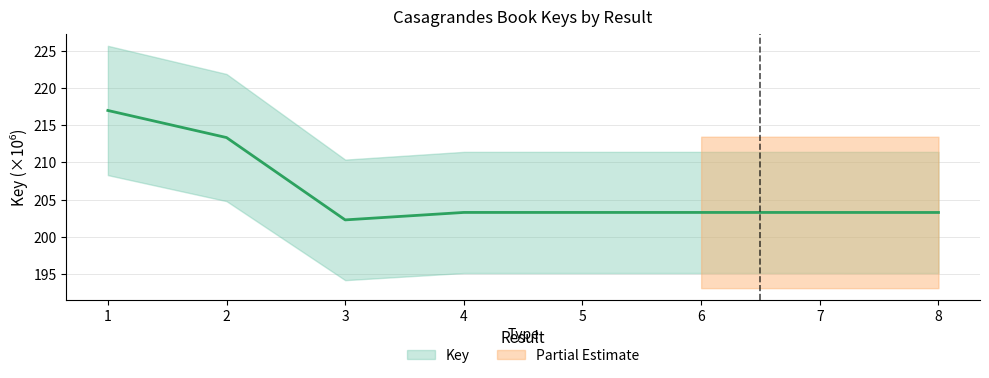

Reading right to left, extract all data points from this chart.

203.3	203.3	203.3	203.3	203.3	202.3	213.3	217.0